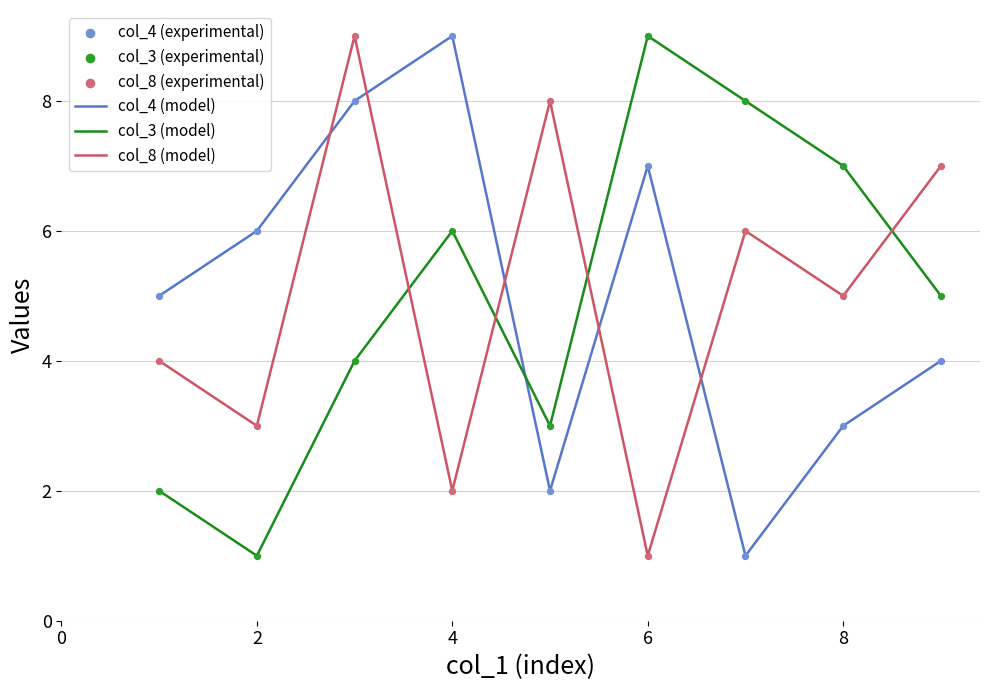

After their last crossing, which series has the higher values: col_8 (model) or col_4 (model)?

col_8 (model)